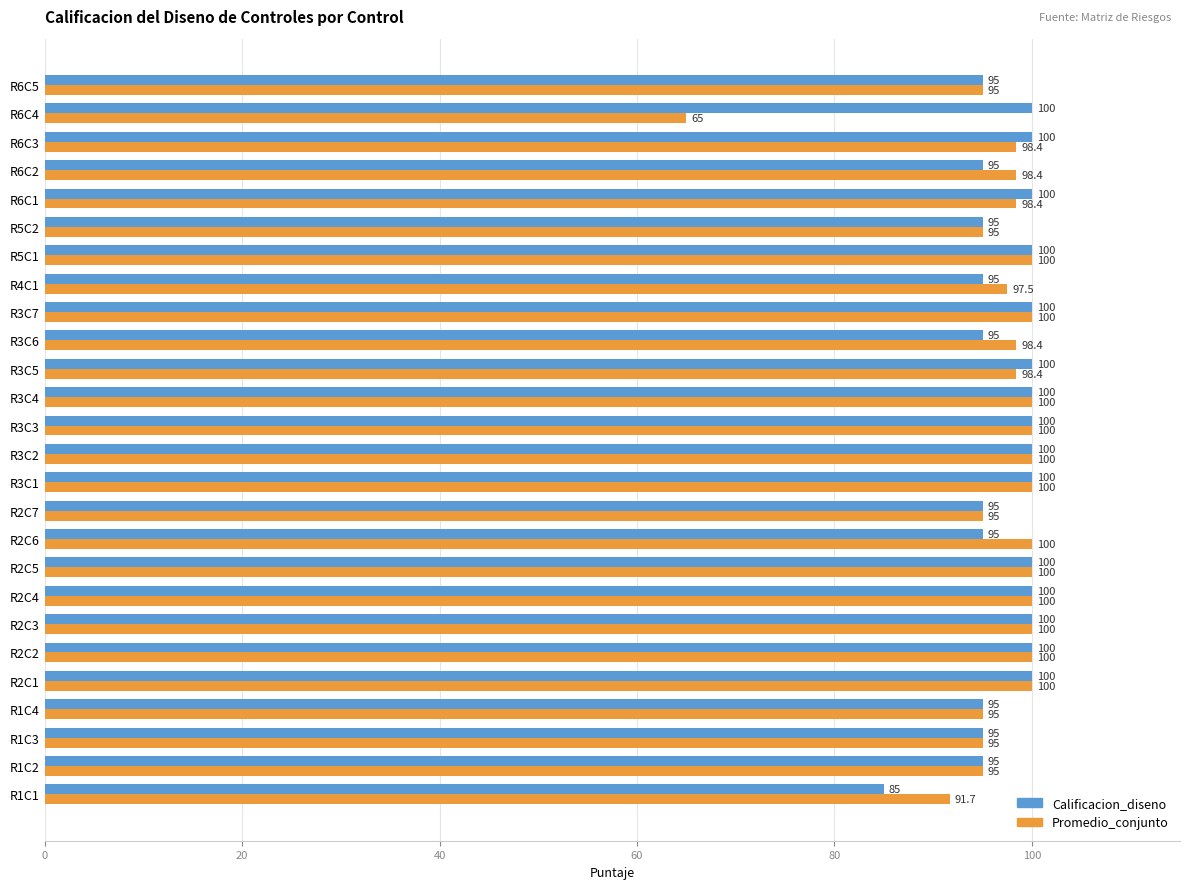

Which series has the largest range (max minus min)?

Promedio_conjunto